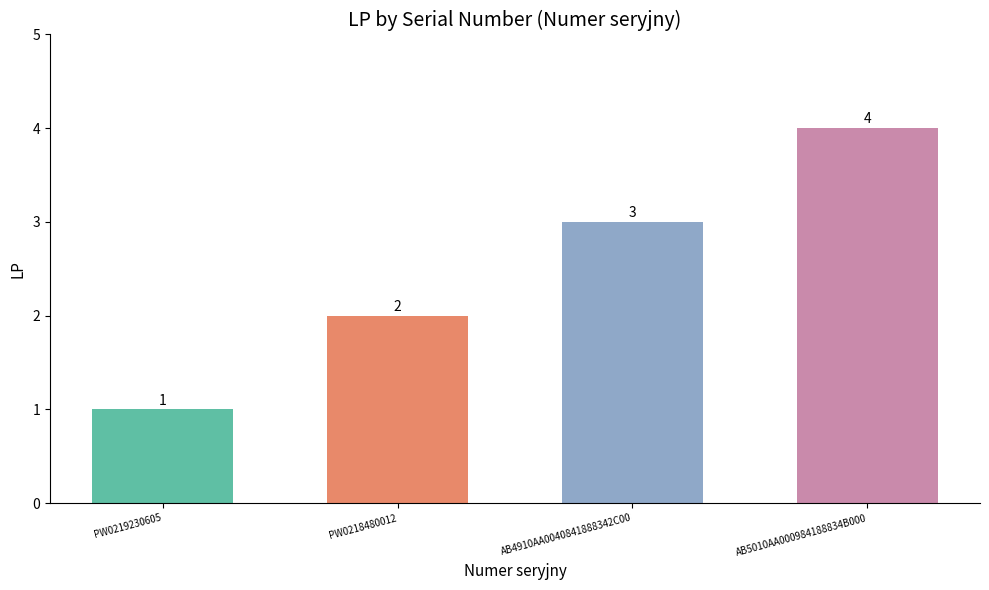

What is the greatest value displayed?

4